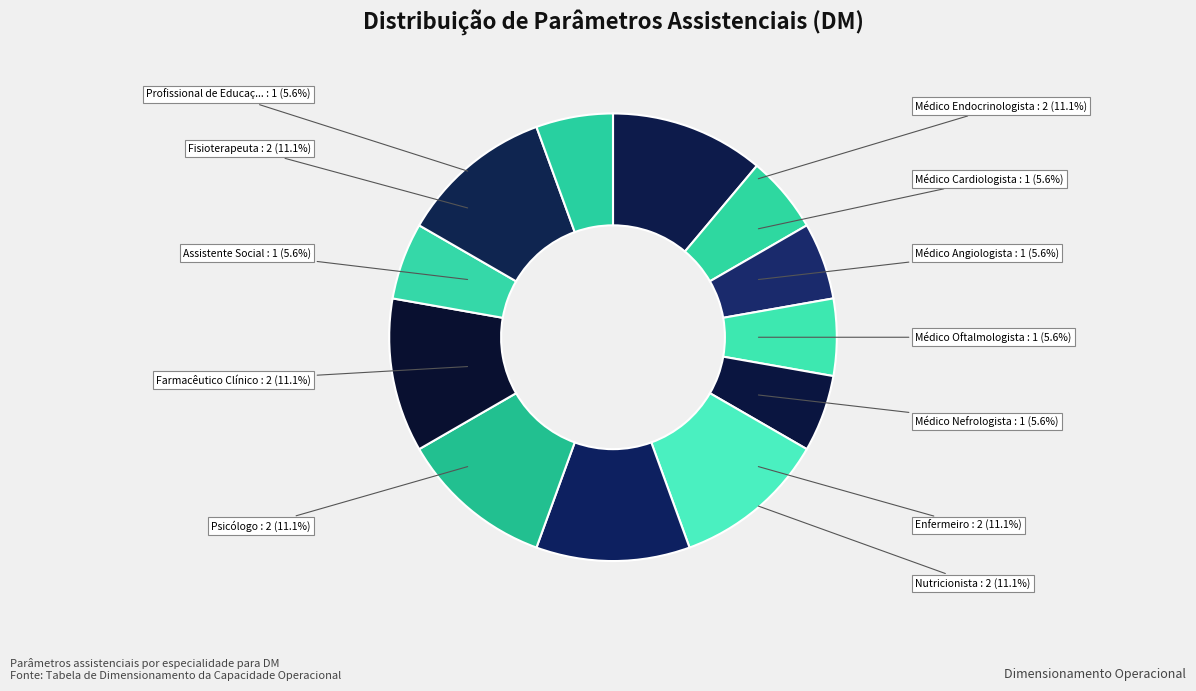

To the nearest percent, what is the difference between the largest and smallest slice percentages?

6%